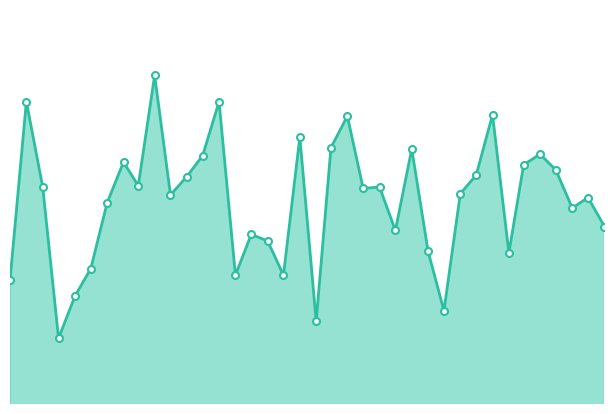

Does the chart have visible grid lines?

No